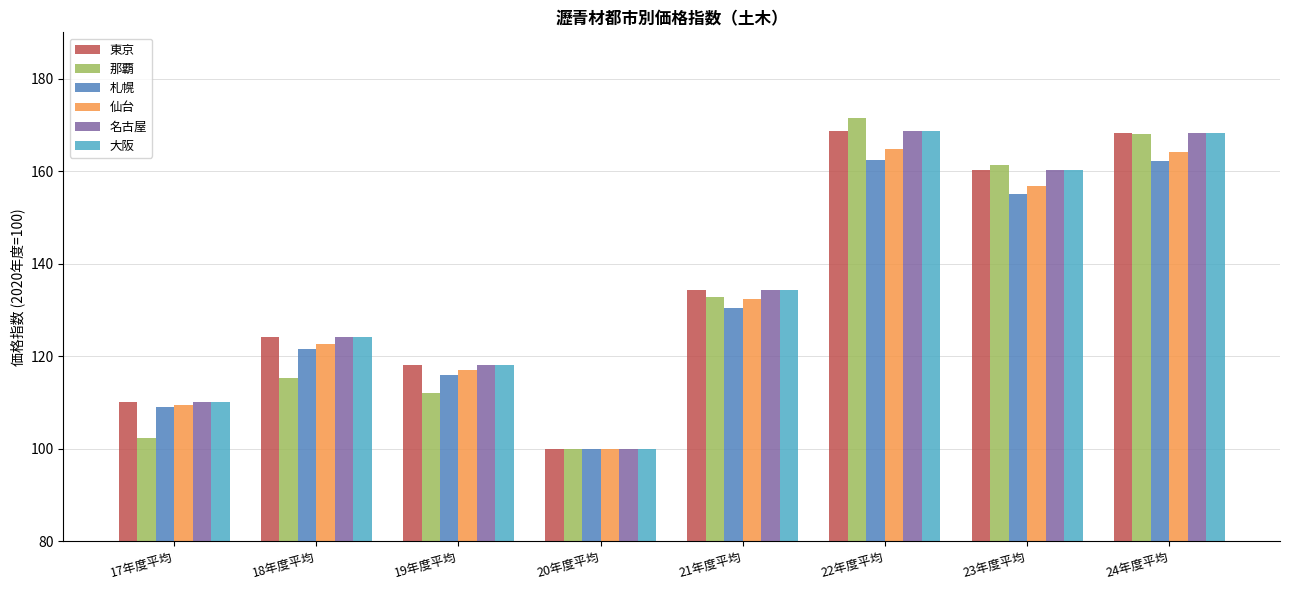

What is the highest value of the 札幌 series?

162.3